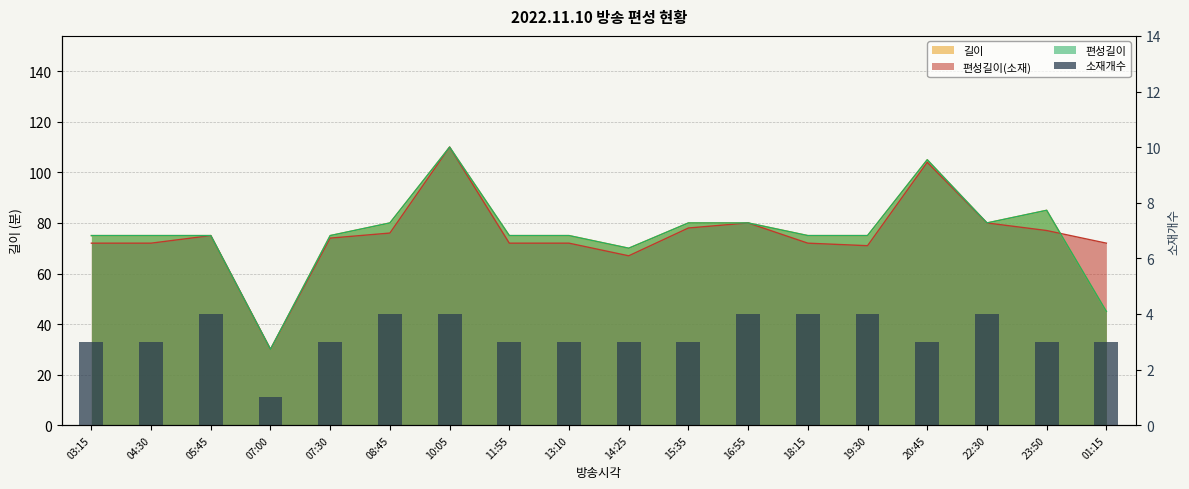

Rank the categories by value from highest to lowest.

05:45, 08:45, 10:05, 16:55, 18:15, 19:30, 22:30, 03:15, 04:30, 07:30, 11:55, 13:10, 14:25, 15:35, 20:45, 23:50, 01:15, 07:00